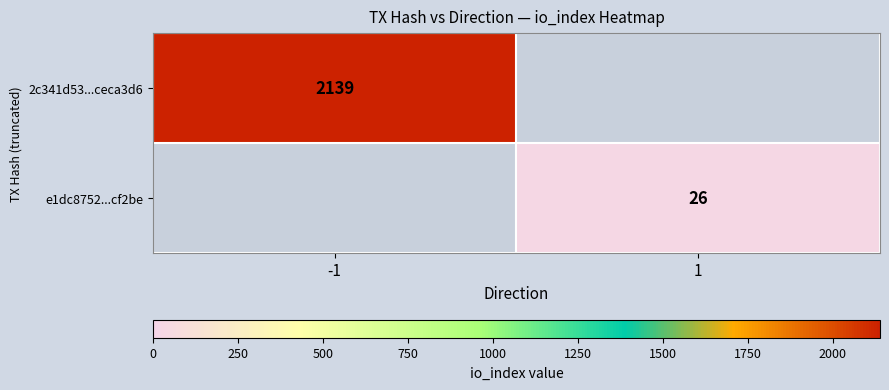

True or false: e1dc8752...cf2be has a value of 26 at 1.

True